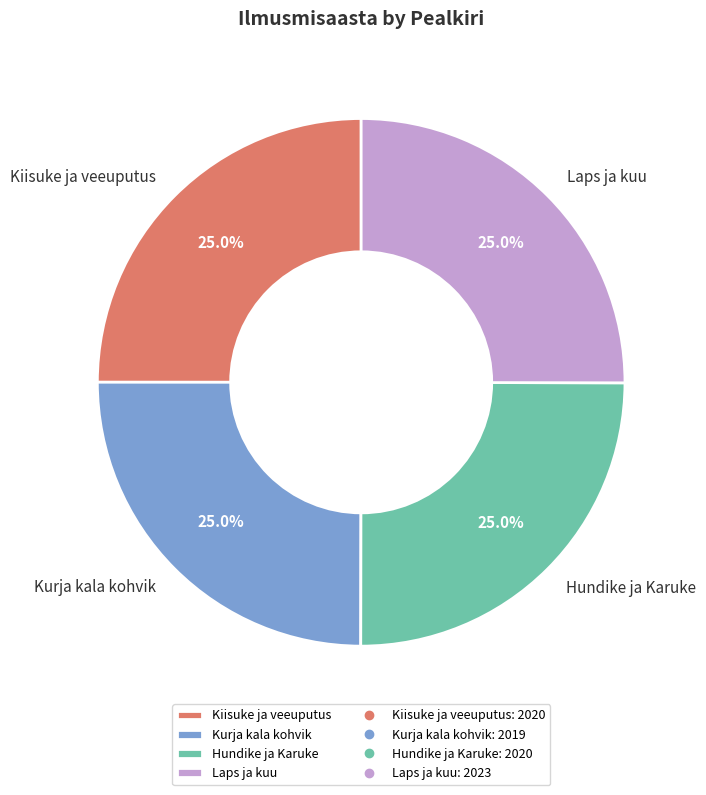

How many segments does this pie chart have?

4